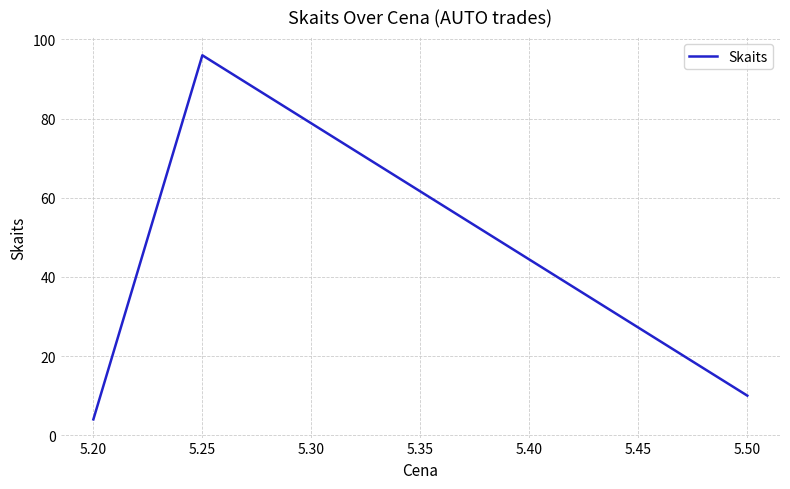

What is the ratio of the value at 5.25 to the value at 5.20?

24.0